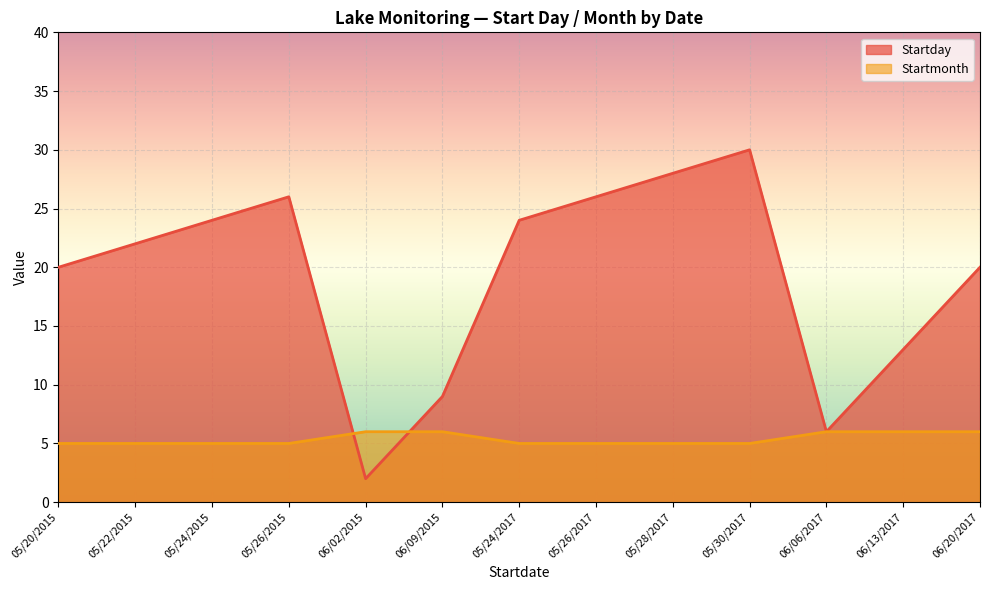

At how many categories does at least one series exceed 24?

4